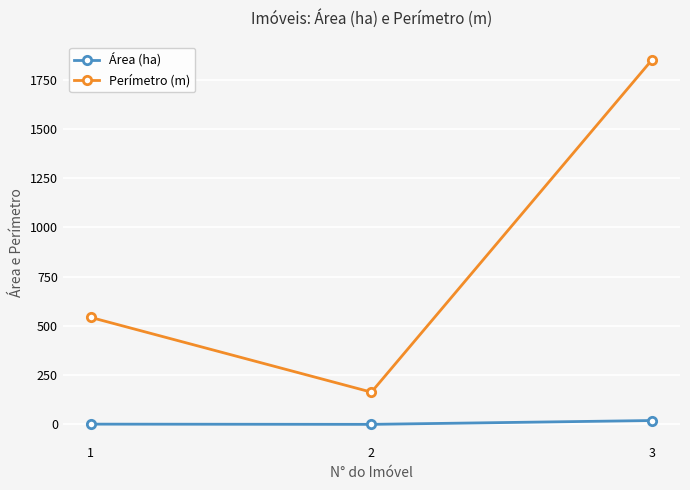

What are all the series names shown in the legend?

Área (ha), Perímetro (m)